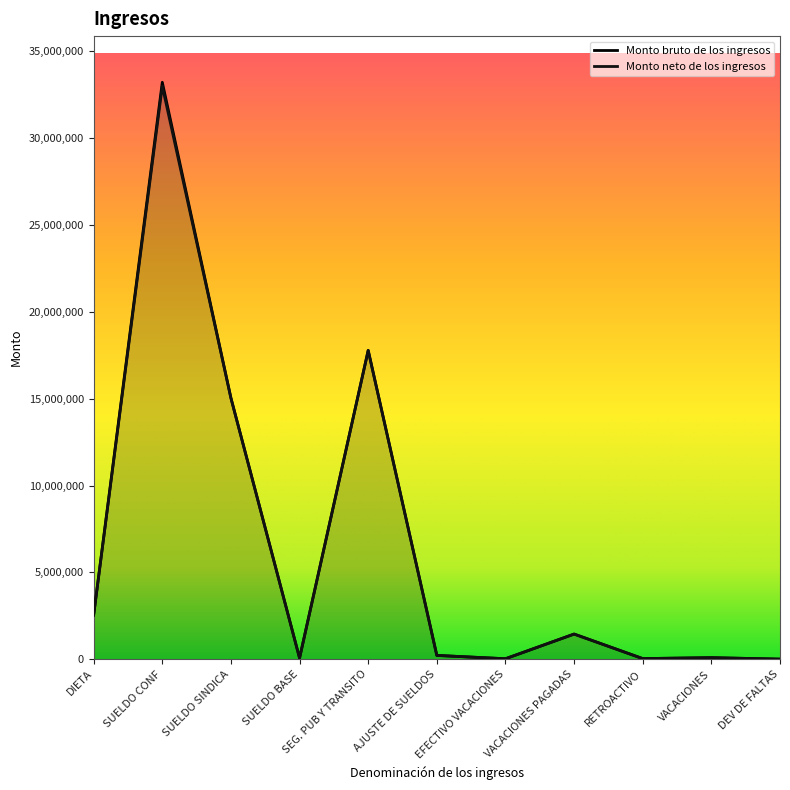

The value of Monto neto de los ingresos at VACACIONES is 49656.9. True or false?

False